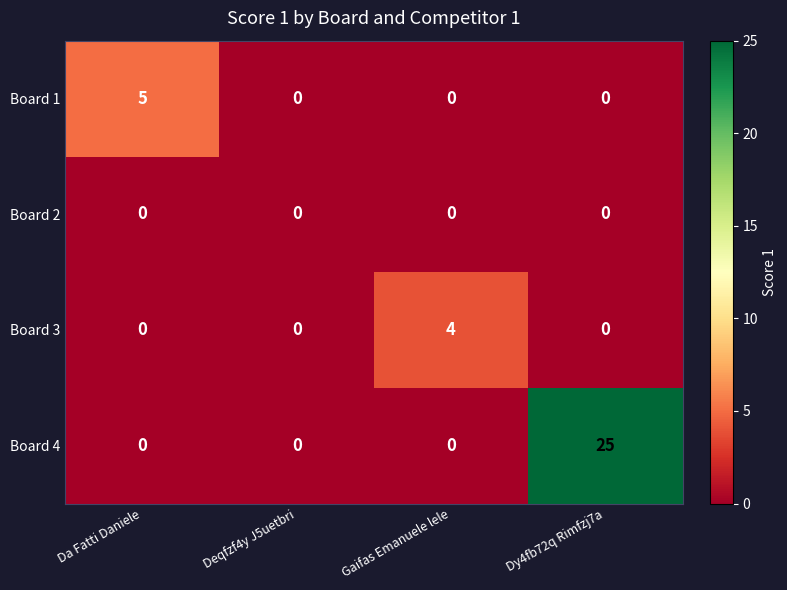

Count the number of data series in this chart.

4